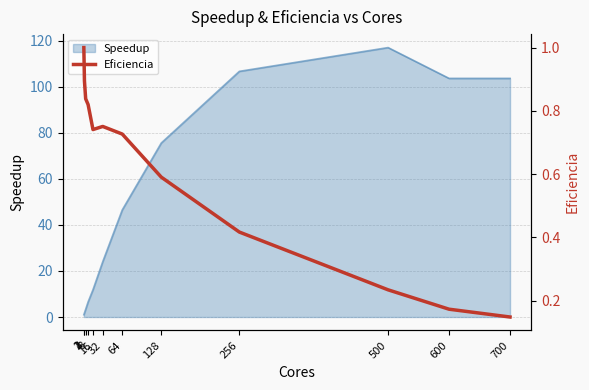

Where is the first local minimum?

16